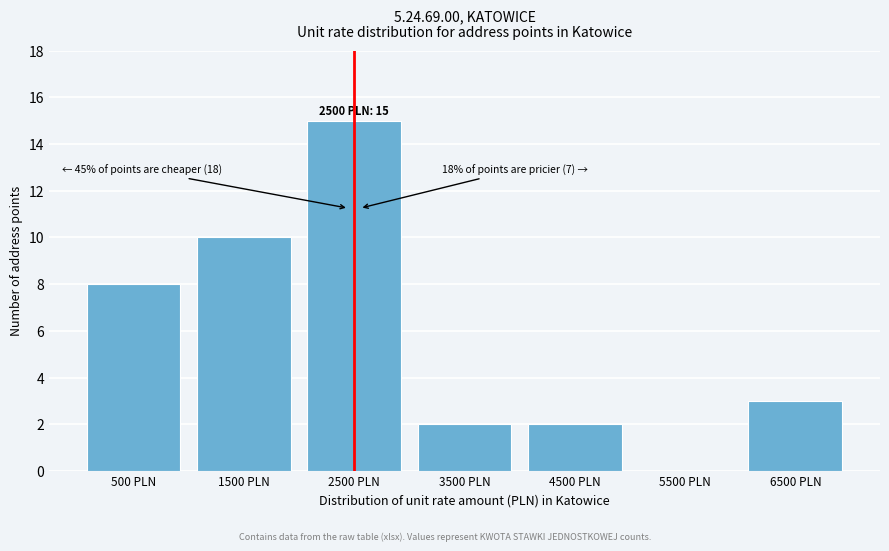

Reading left to right, transcribe all the data shown in this chart.

500 PLN=8	1500 PLN=10	2500 PLN=15	3500 PLN=2	4500 PLN=2	5500 PLN=0	6500 PLN=3